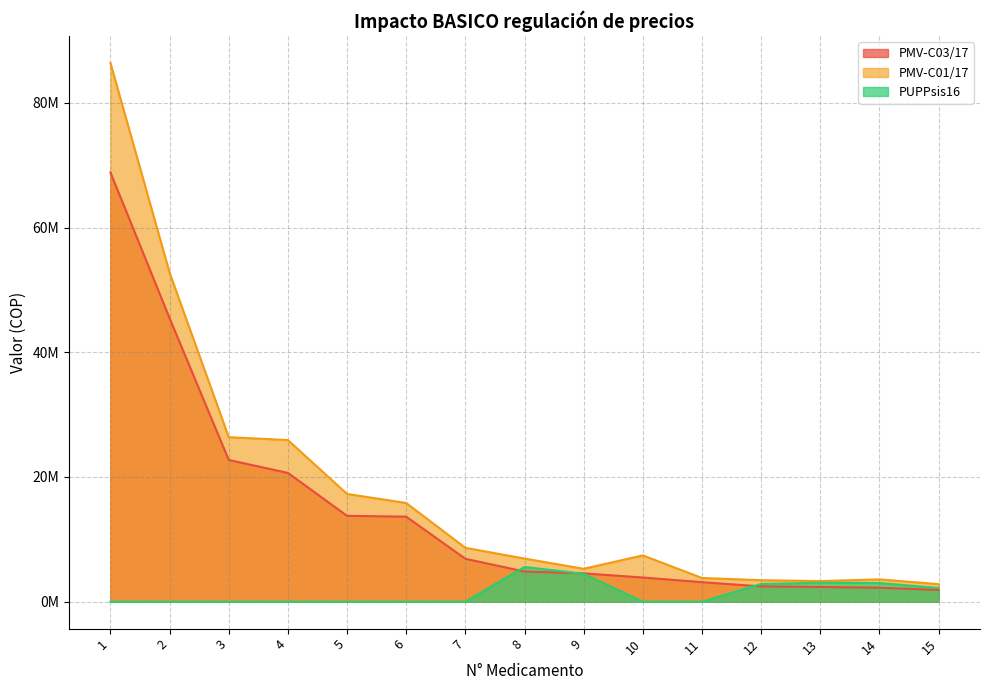

Between 1 and 3, which is larger?

1